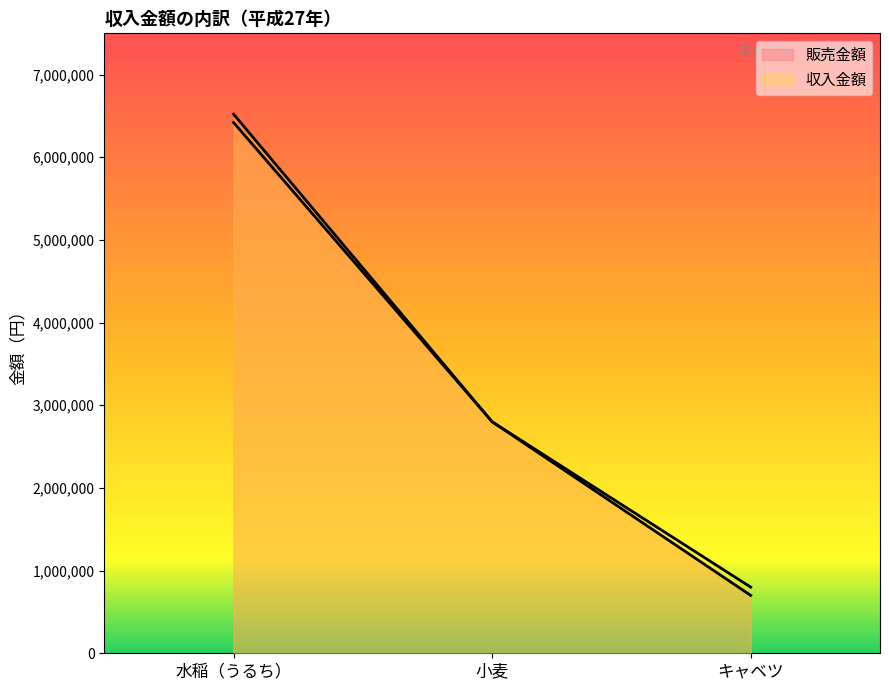

Where does the 収入金額 series first go above 2800000?

水稲（うるち）